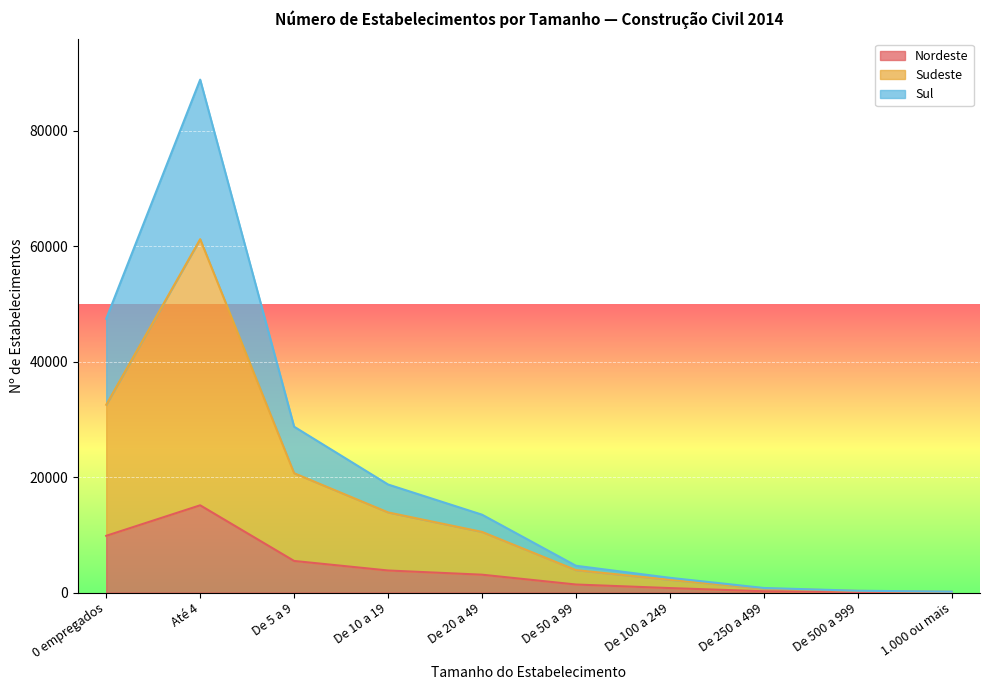

In Nordeste, how many points are higher than both neighbors (excluding endpoints)?

1